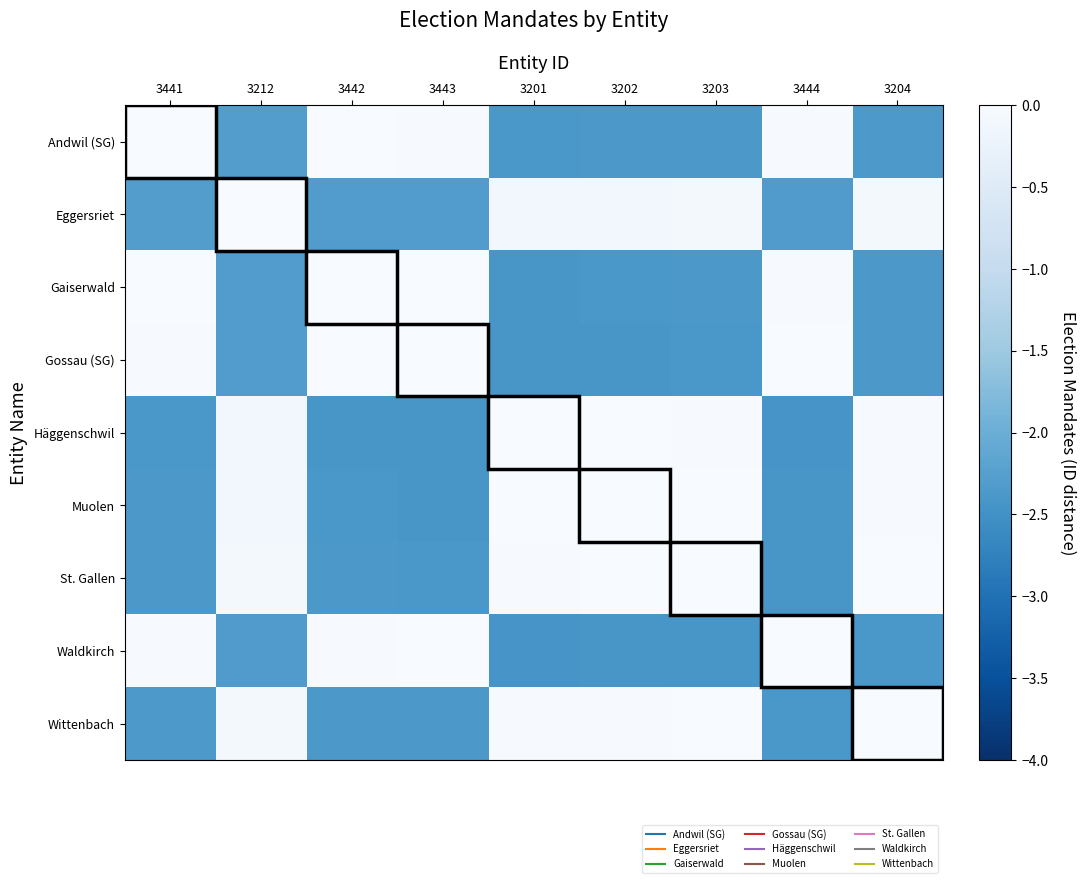

Count the number of categories in the chart.

9